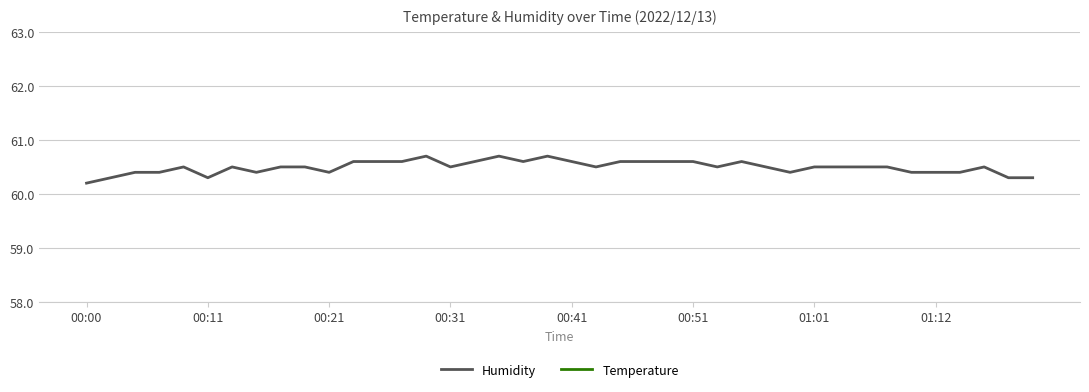

True or false: Temperature has more than 2 interior local peaks.

True